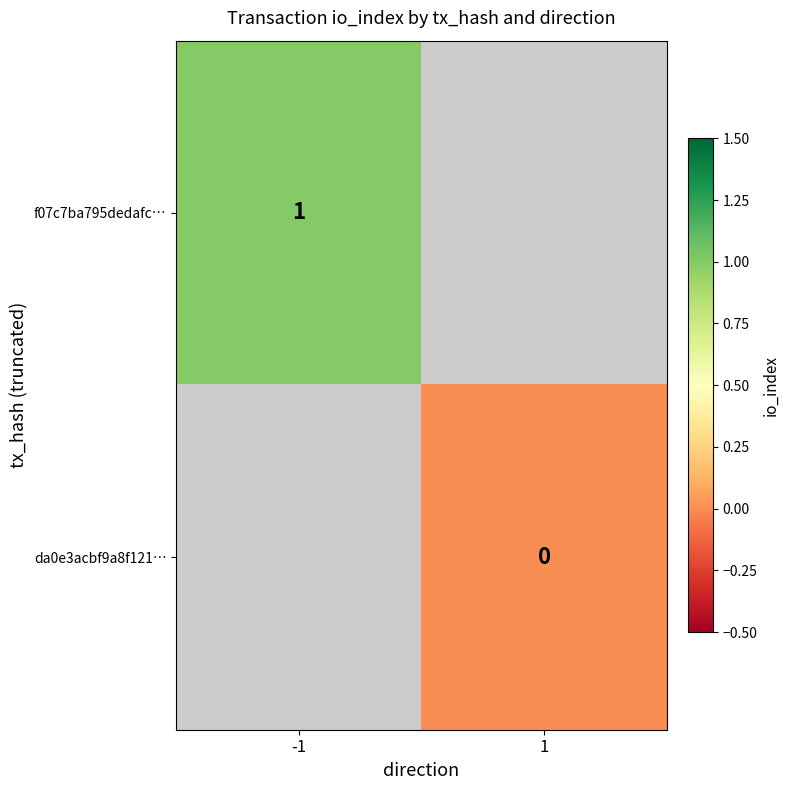

Is it true that f07c7ba795dedafc… equals 2 at -1?

False